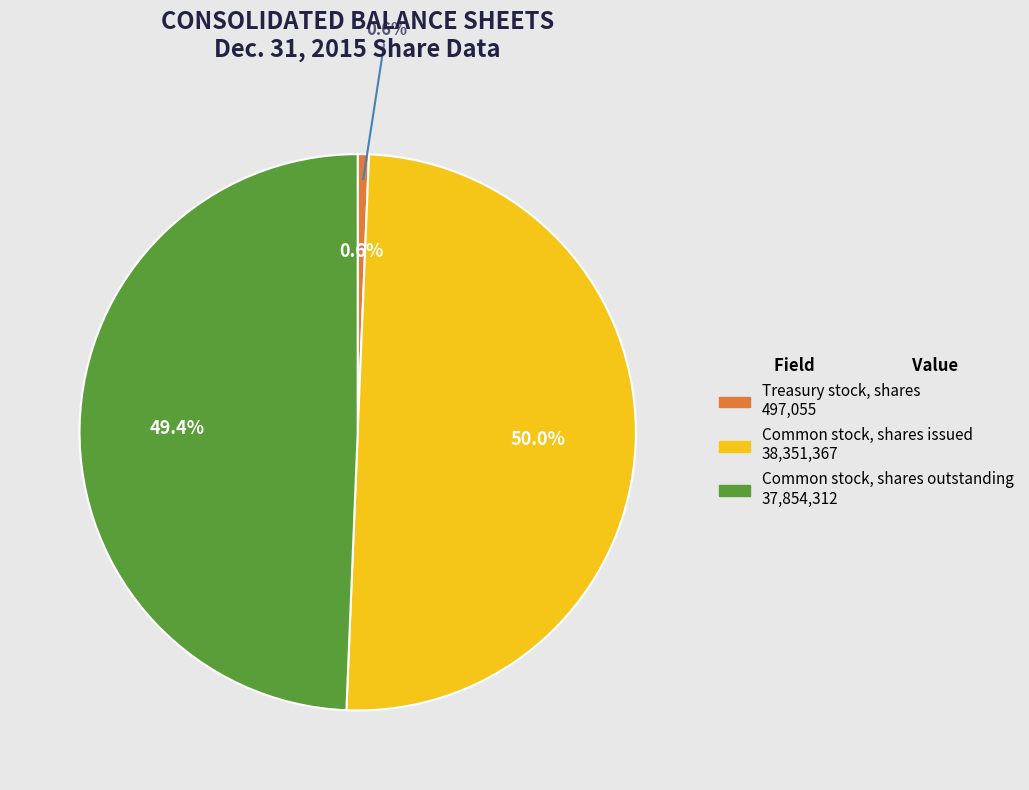

True or false: Common stock, shares issued accounts for 50% of the total.

True